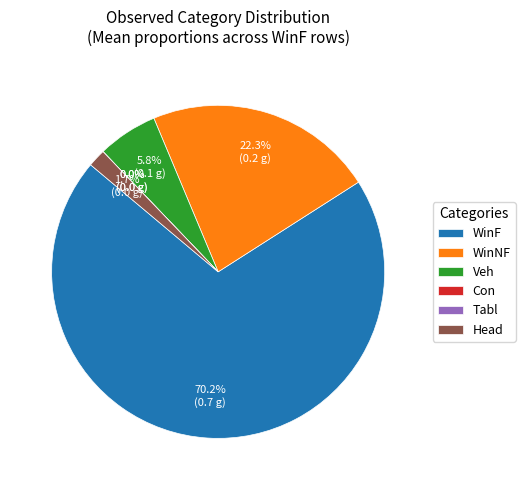

How many slices are in this pie chart?

6